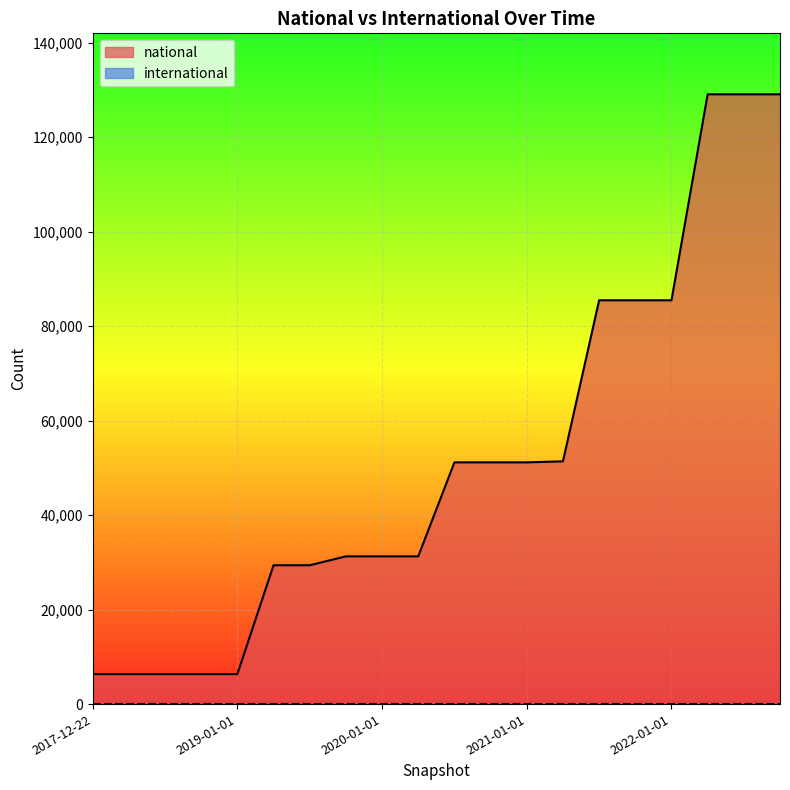

What is the sum of the values at 2019-07-01 and 2020-04-01?

60663